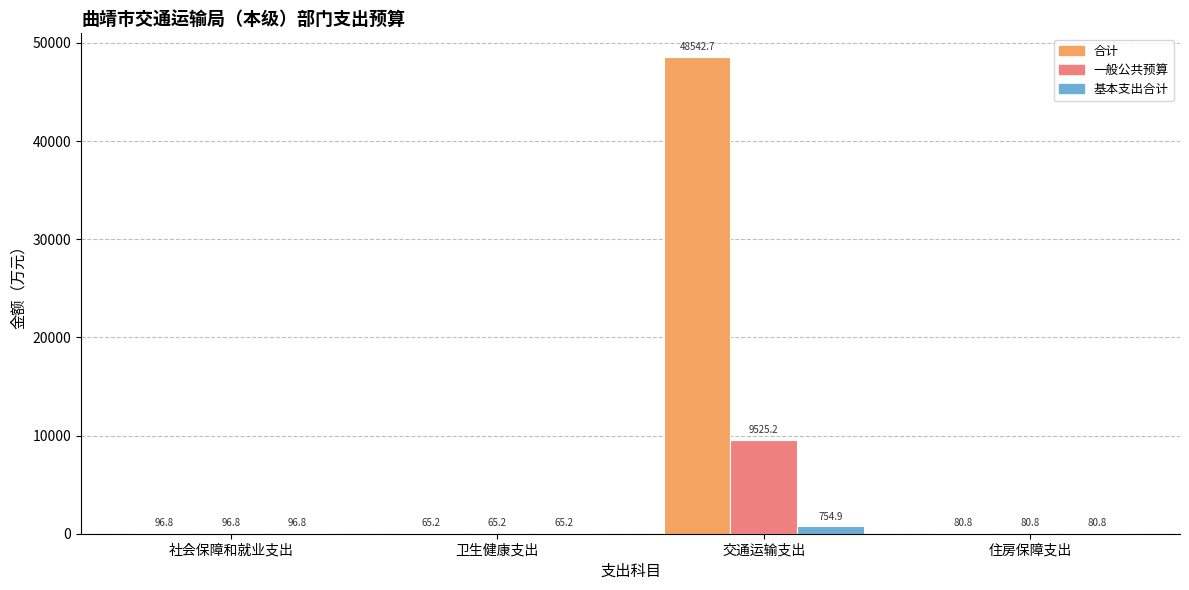

How many groups of bars are there?

4